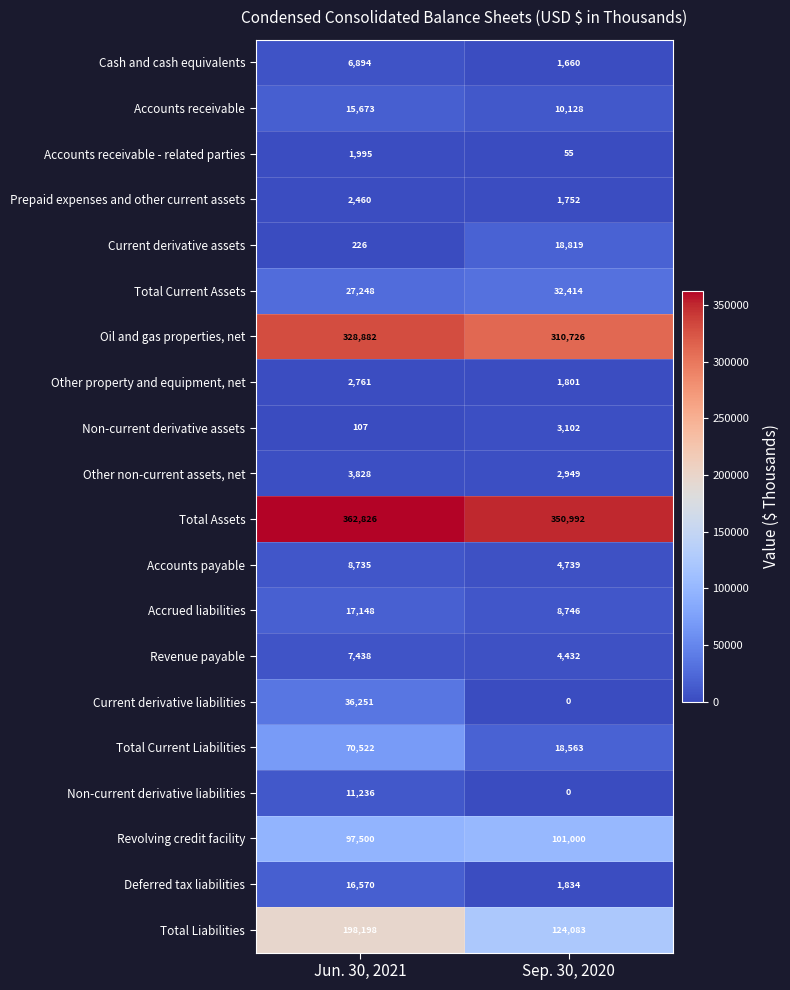

What is the spread (max minus min) of values at Sep. 30, 2020?

350992